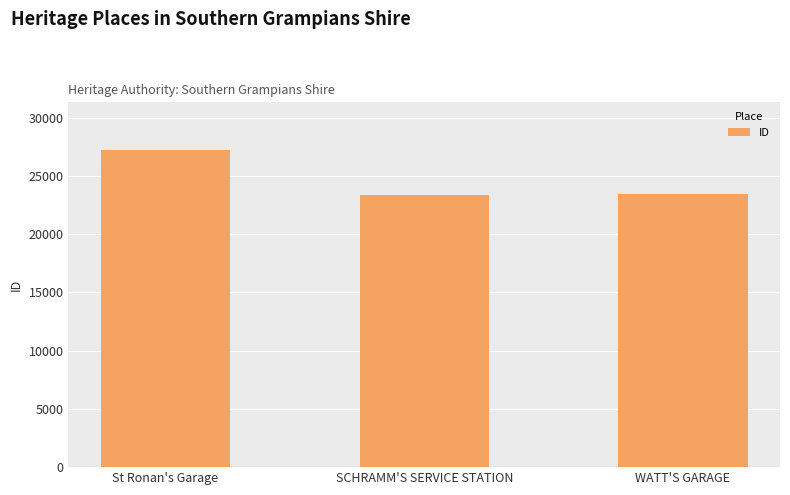

What is the difference between the values at St Ronan's Garage and SCHRAMM'S SERVICE STATION?

3894